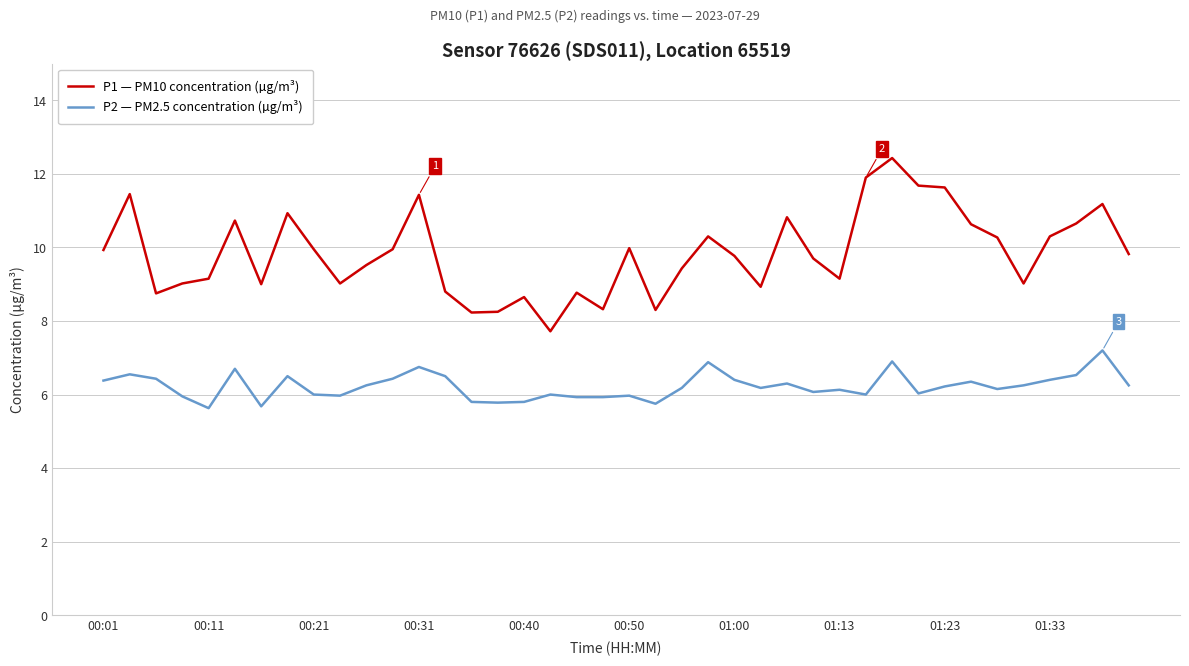

True or false: P2 — PM2.5 concentration (µg/m³) and P1 — PM10 concentration (µg/m³) cross at least once.

False